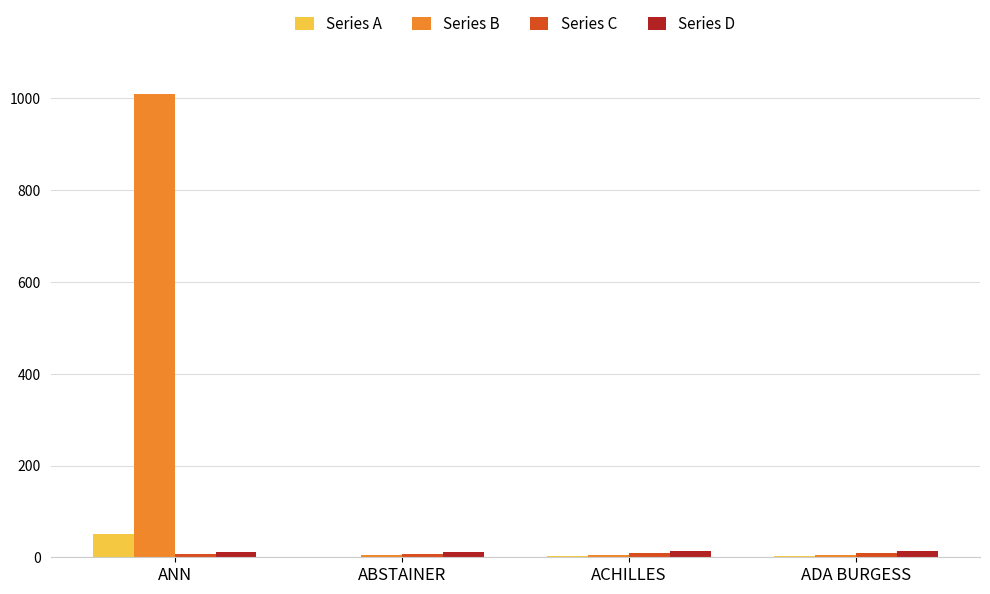

What is the maximum value shown in the chart?

1009